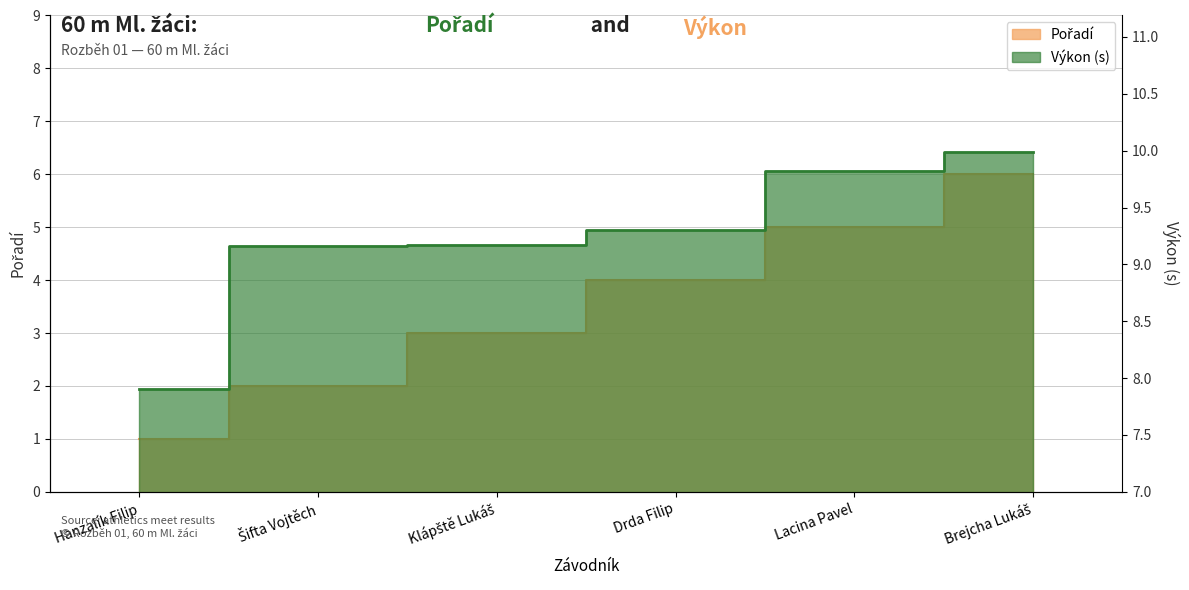

What is the label of the 4th point from the left?

Drda Filip